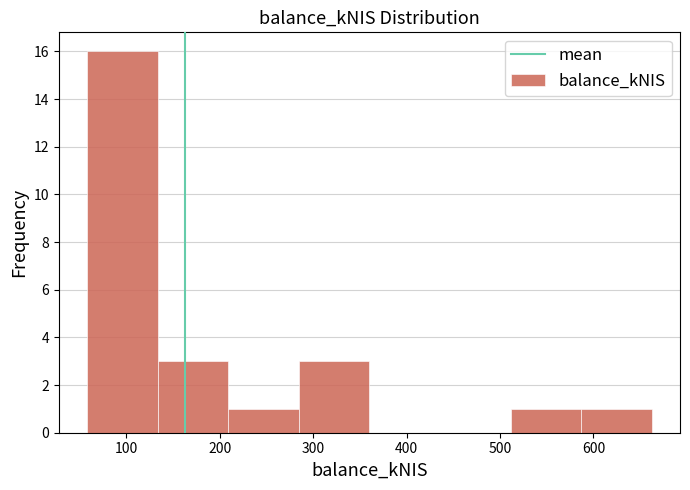

Over which range of the x-axis is the bar tallest?

60 to 130